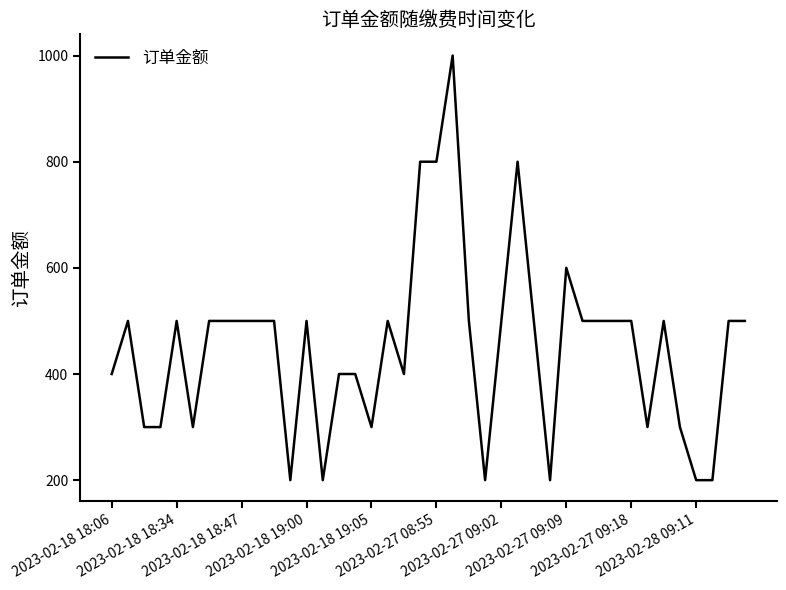

What is the minimum value shown in the chart?

200